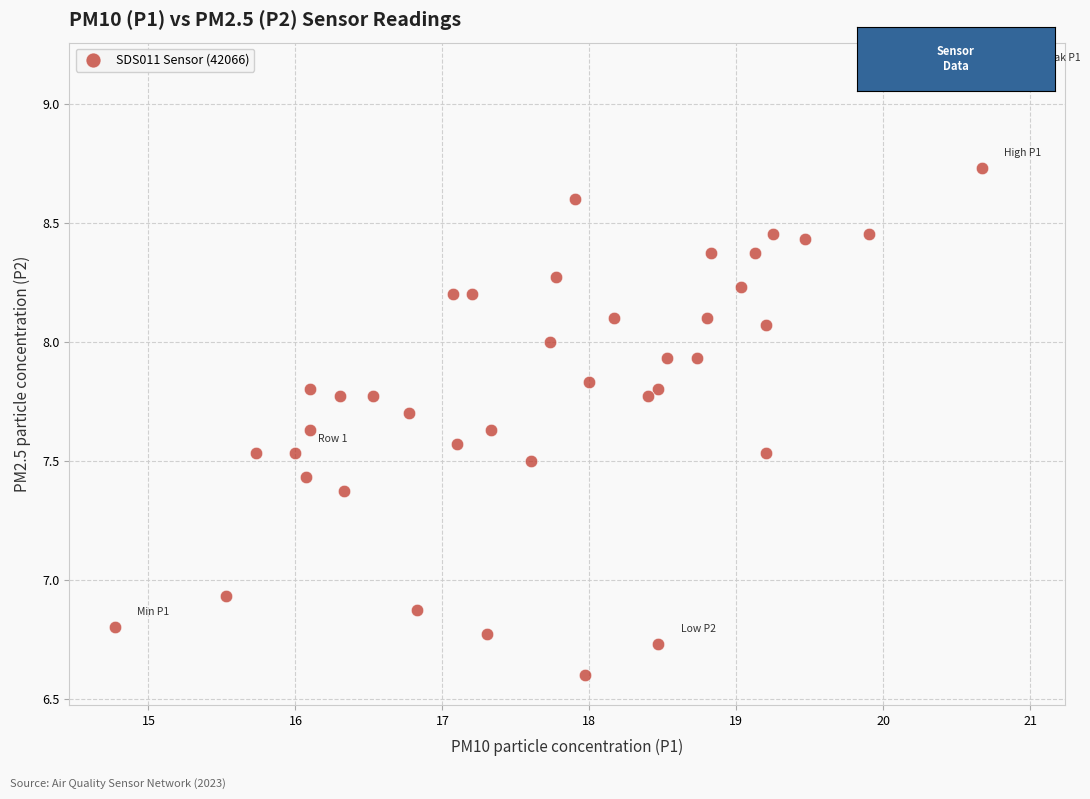

What is the range of Y values (max minus min)?

2.5